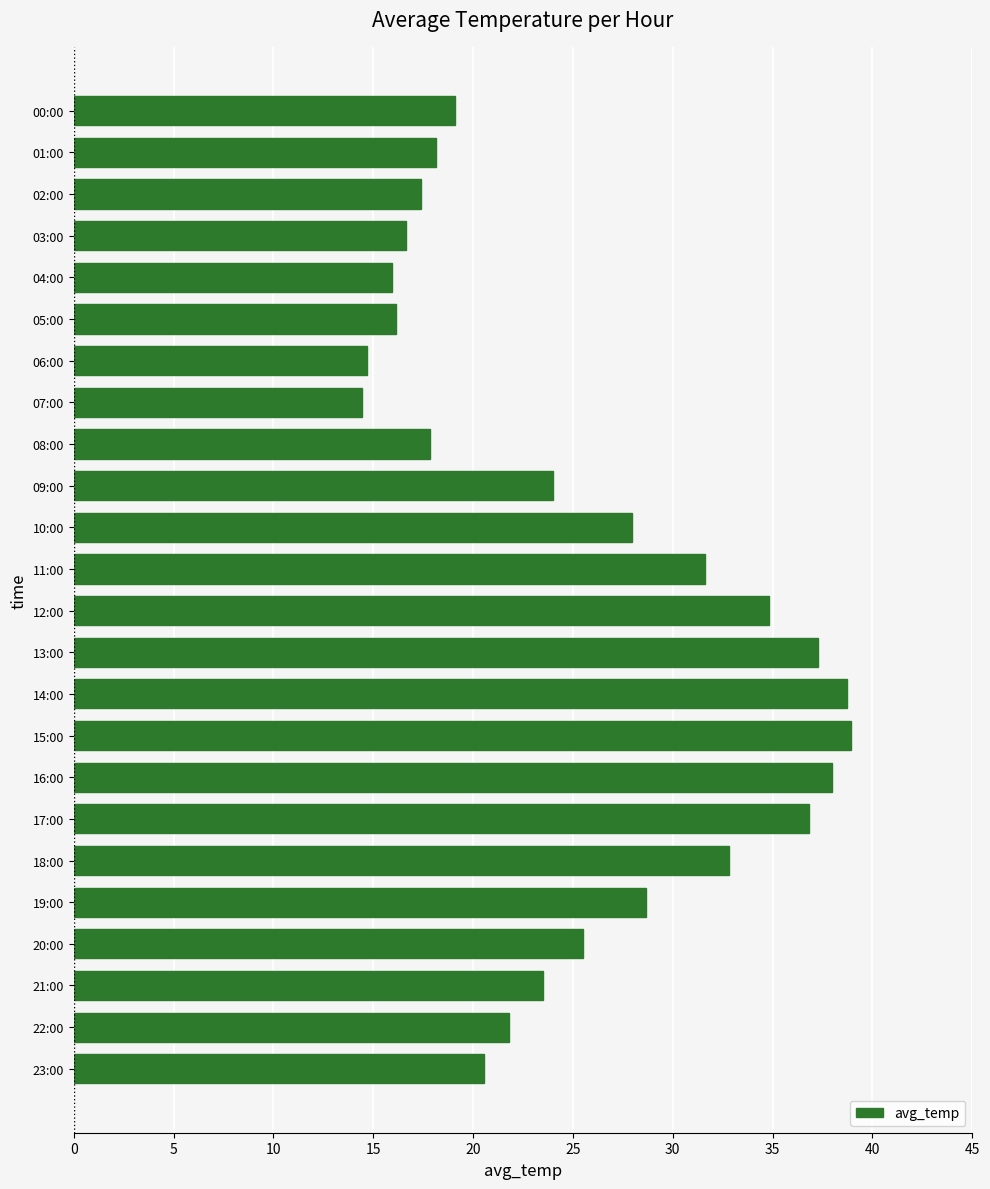

Where is the data nearest to the value 26?

20:00